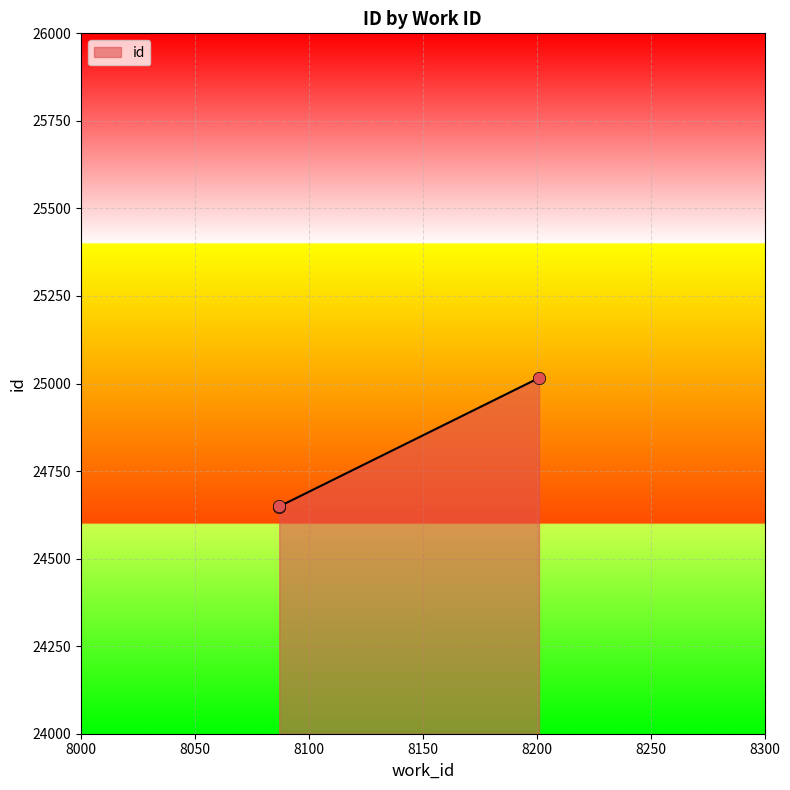

What is the change in value from 8087 to 8201?

+367